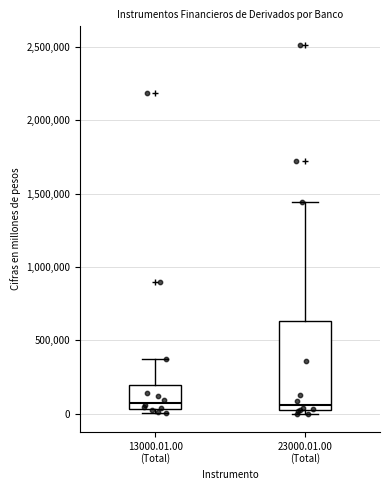

Where is the upper edge of the box for 13000.01.00 (Total) on the y-axis? The values are not printed on the chart, so give them approximately, as read against the axis.

200000